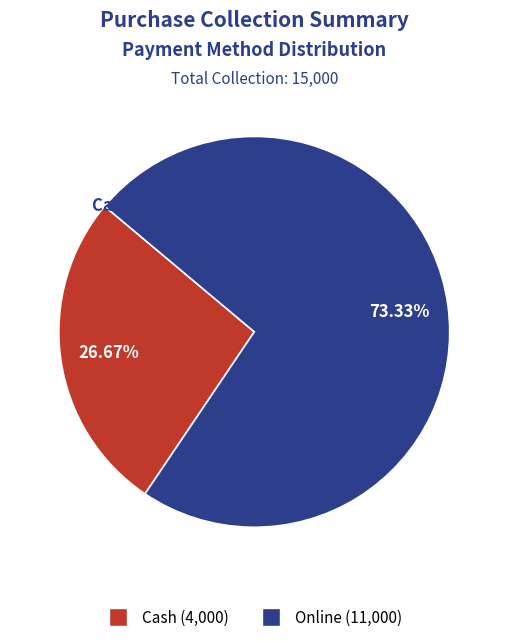

What is the ratio of the value at Online to the value at Cash?

2.8